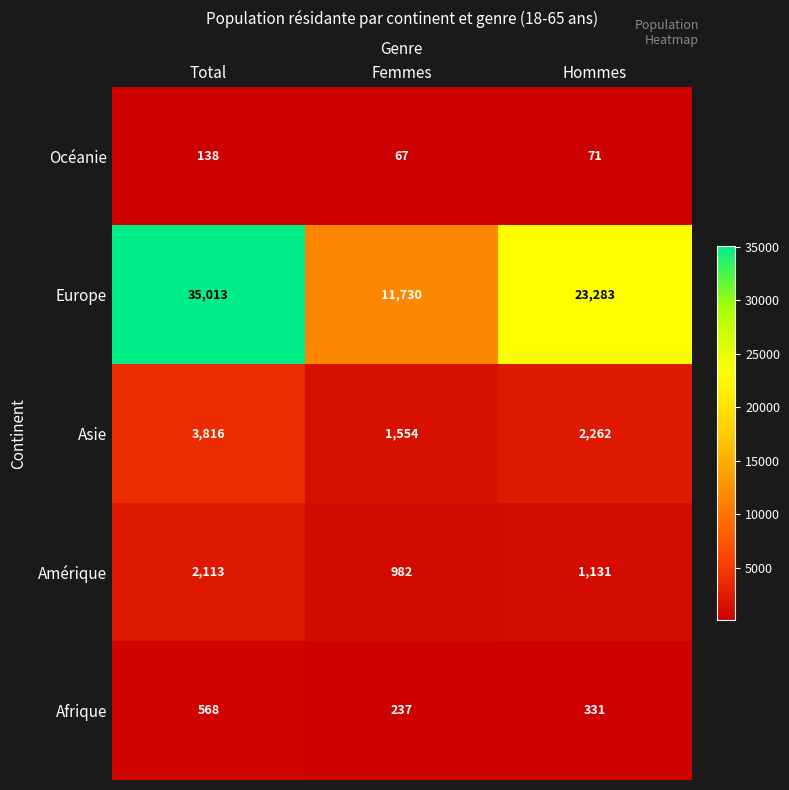

Which series has the largest total across all categories?

Europe